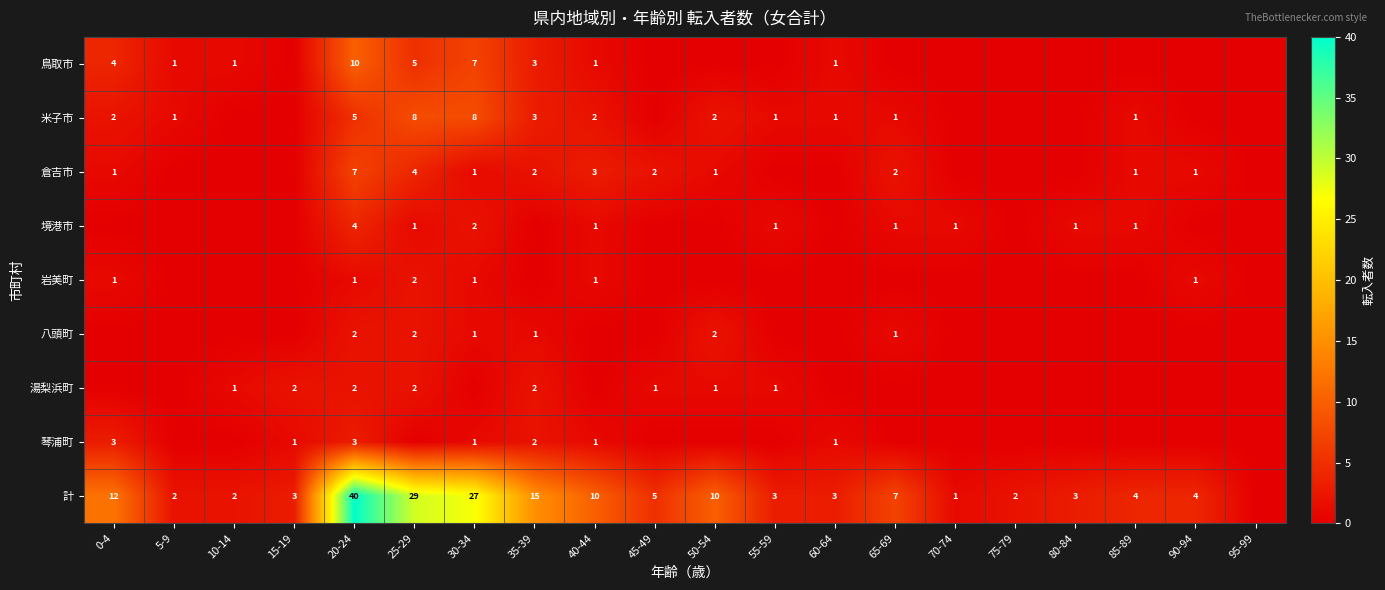

Which category has the lowest value across all series?

15-19